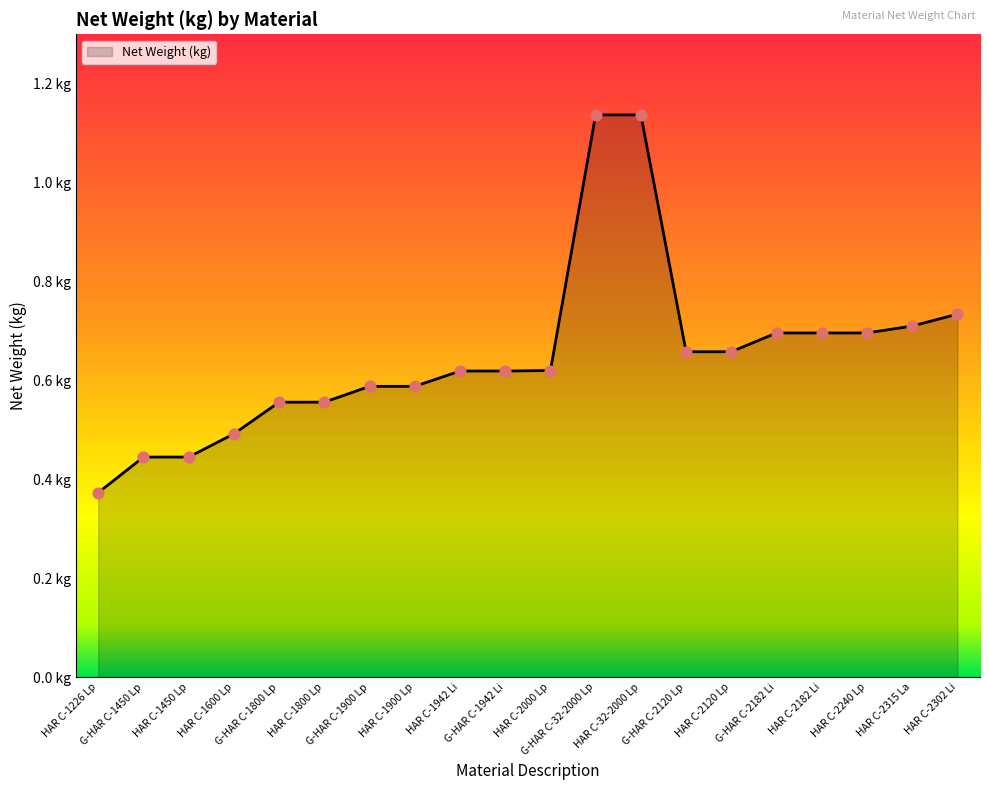

Which has a higher value, G-HAR C-1942 Li or G-HAR C-1900 Lp?

G-HAR C-1942 Li